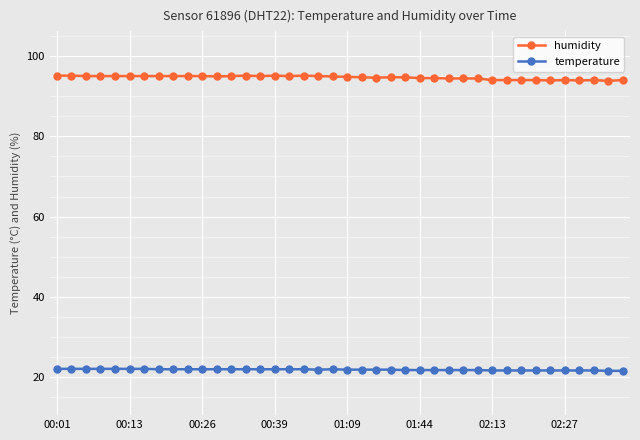

What is the sum of all temperature values?

875.8